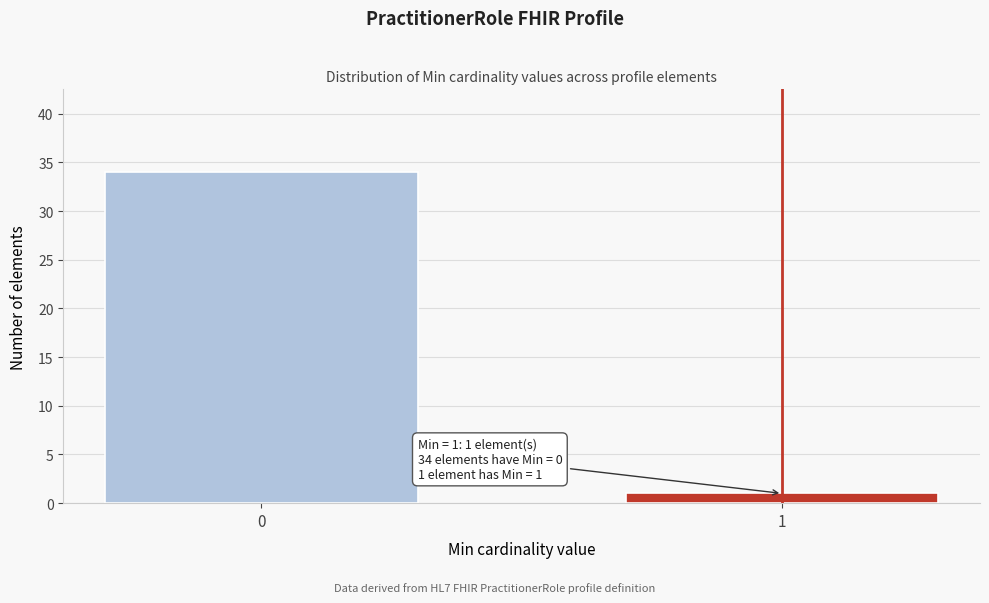

Reading left to right, list all the values displayed in this chart.

34	1